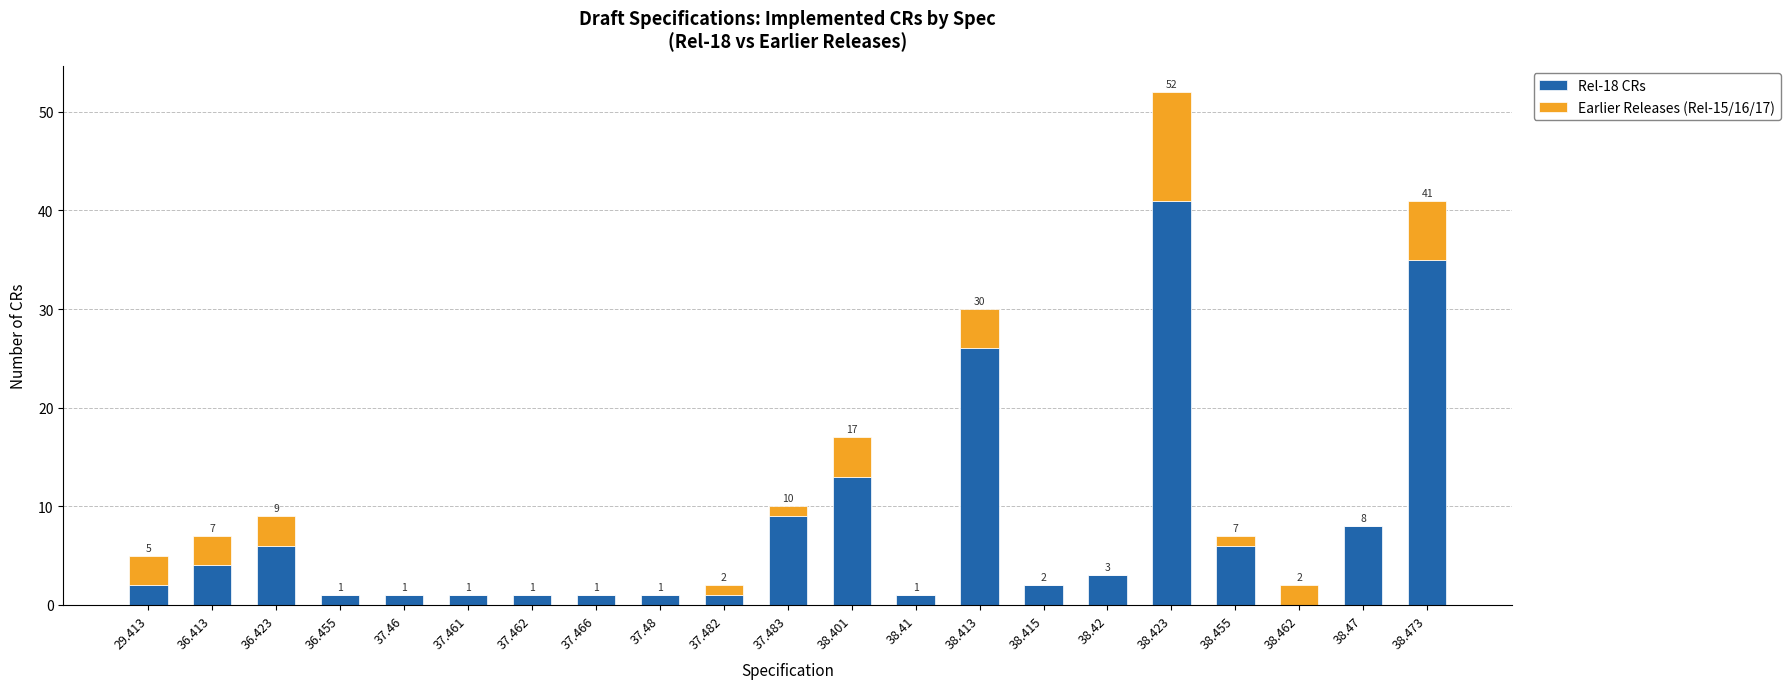

At which label is Rel-18 CRs closest to 20?

38.413